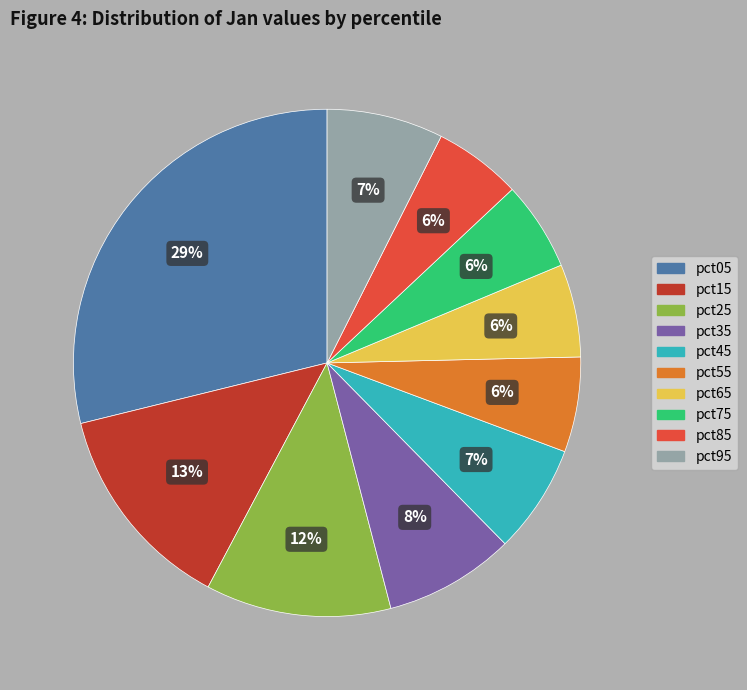

To the nearest percent, what is the average slice percentage?

10%